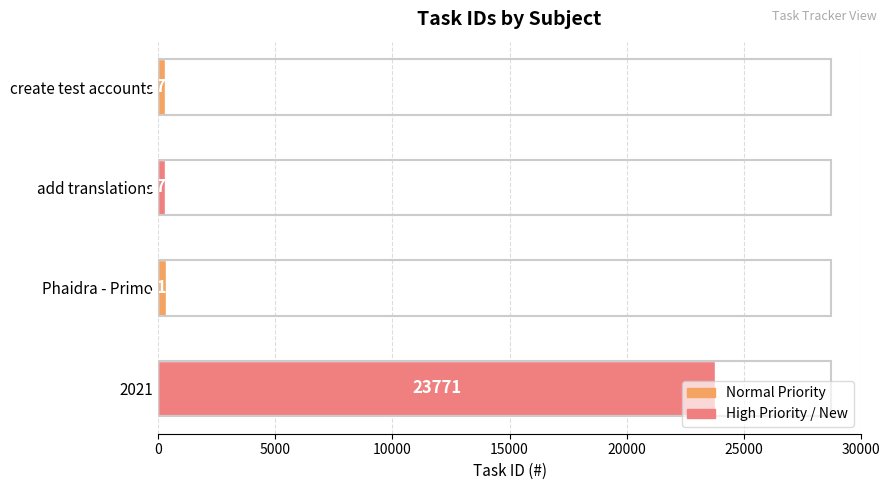

The value at create test accounts is 271. True or false?

True